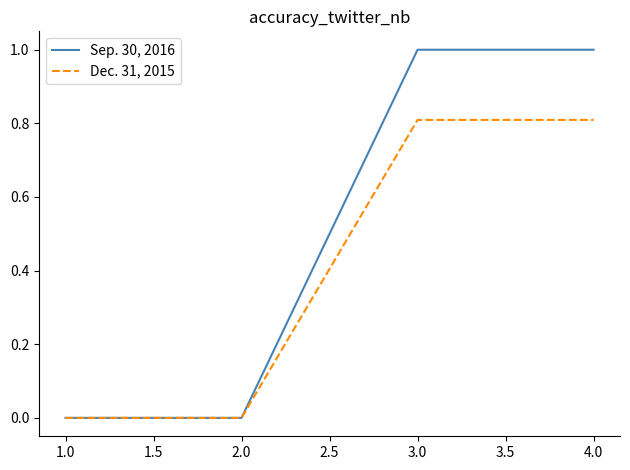

Which series has the largest range (max minus min)?

Sep. 30, 2016